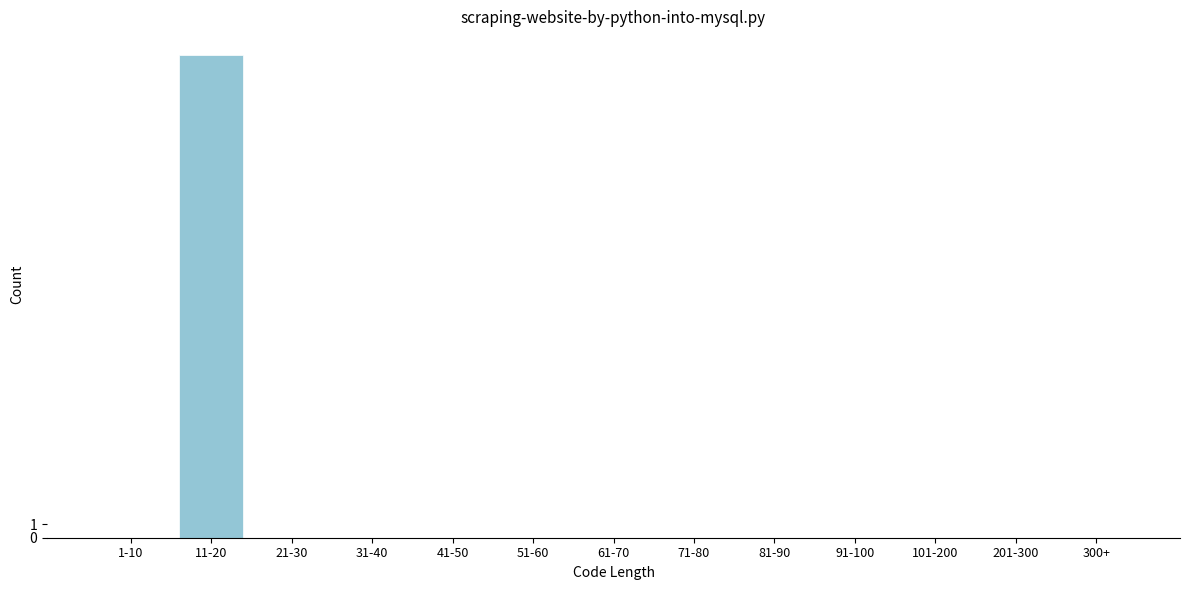

Reading left to right, extract all data points from this chart.

1-10=0	11-20=36	21-30=0	31-40=0	41-50=0	51-60=0	61-70=0	71-80=0	81-90=0	91-100=0	101-200=0	201-300=0	300+=0